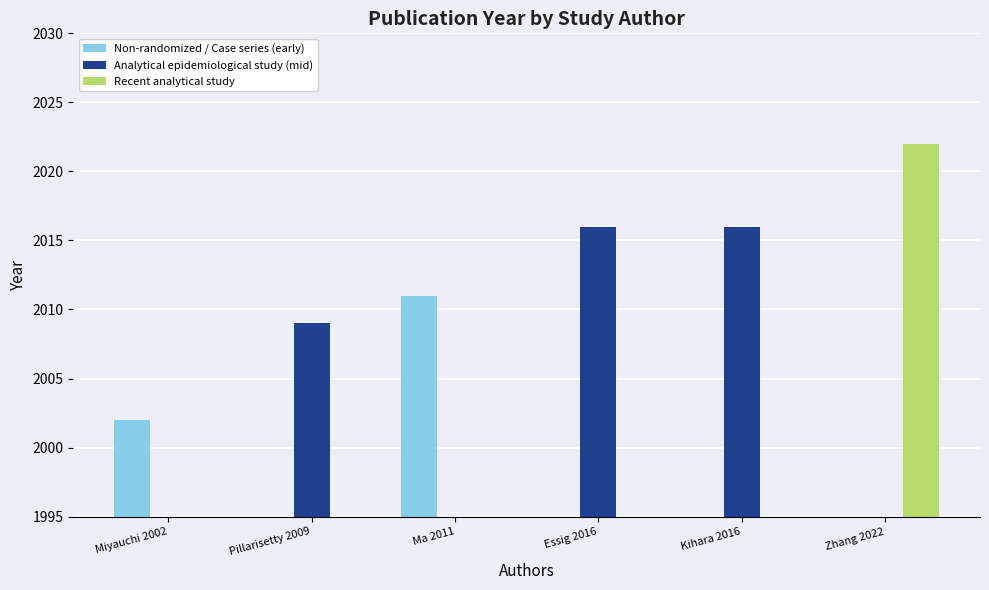

What is the label of the 4th bar from the left?

Essig 2016